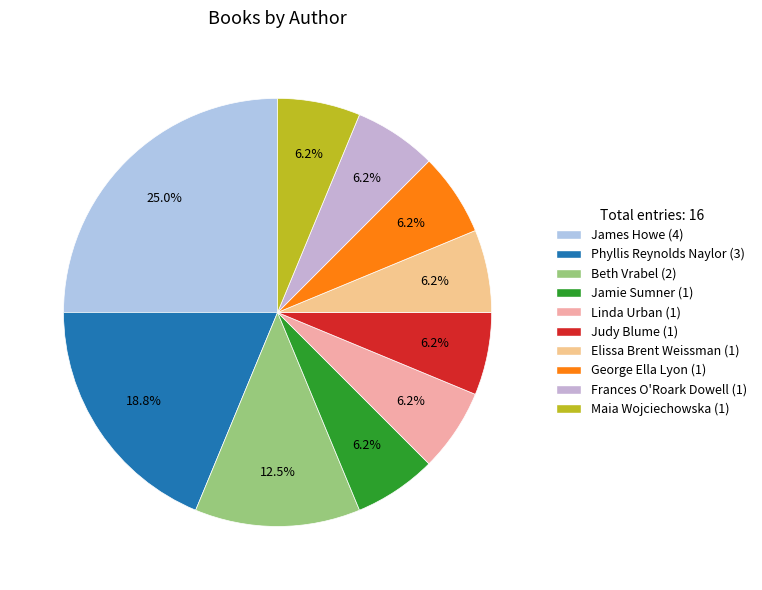

To the nearest percent, what portion does Jamie Sumner represent?

6%